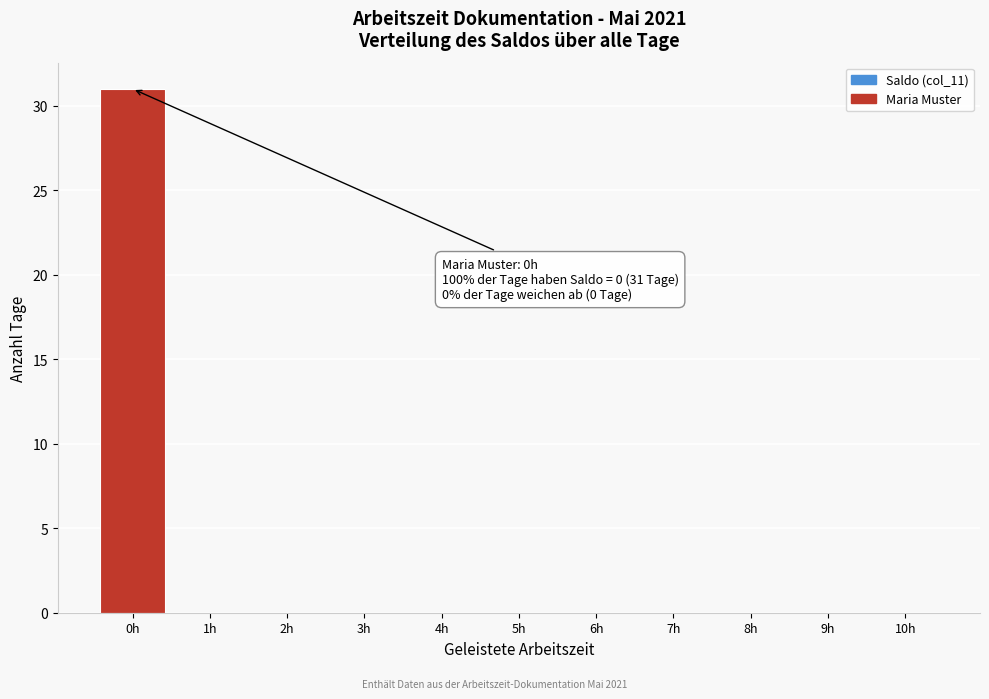

Which range on the x-axis has the tallest bar?

-0.5 to 0.5